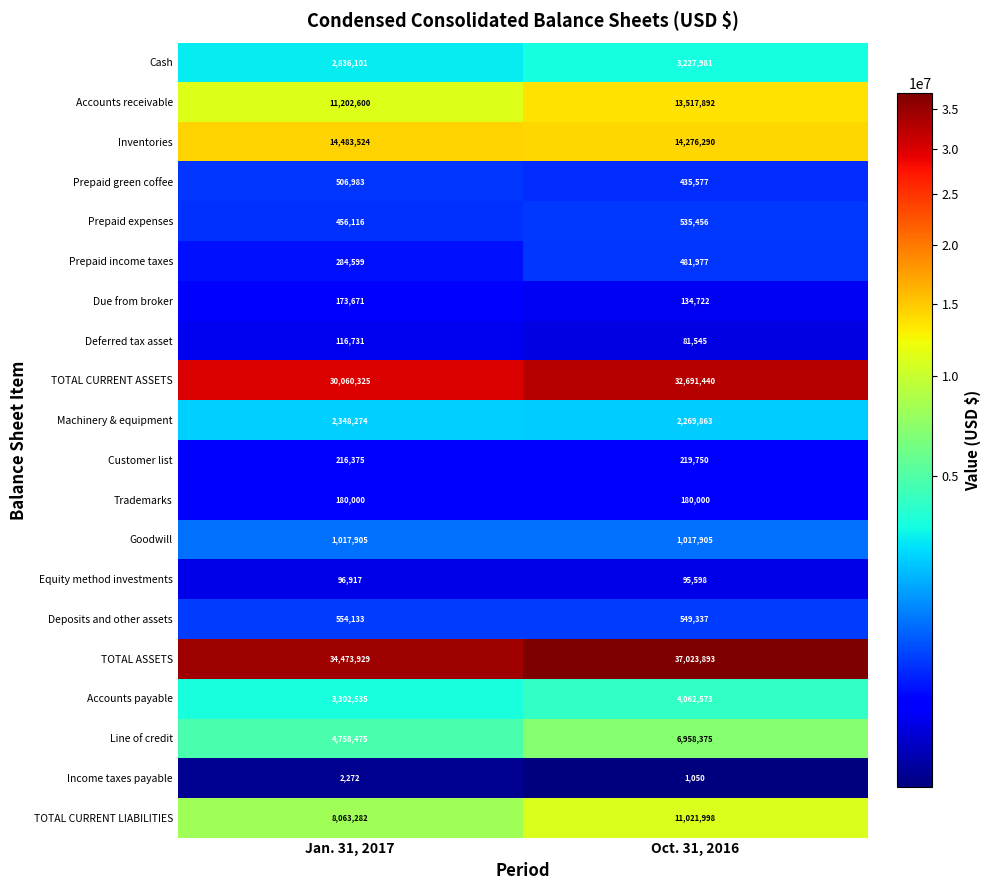

Which label corresponds to the largest value in the chart?

Oct. 31, 2016